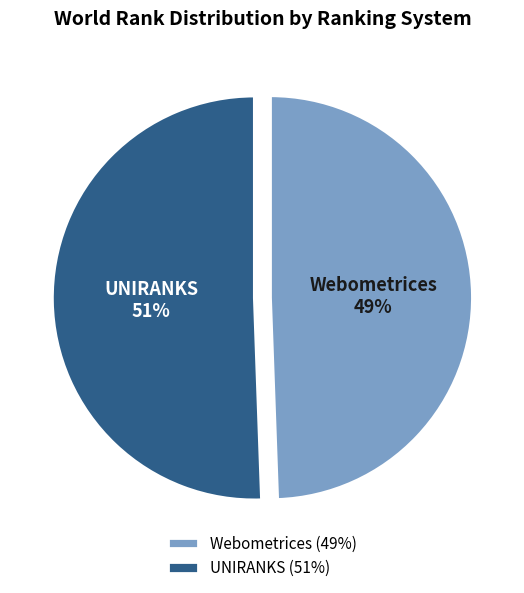

True or false: Webometrices accounts for 49% of the total.

True